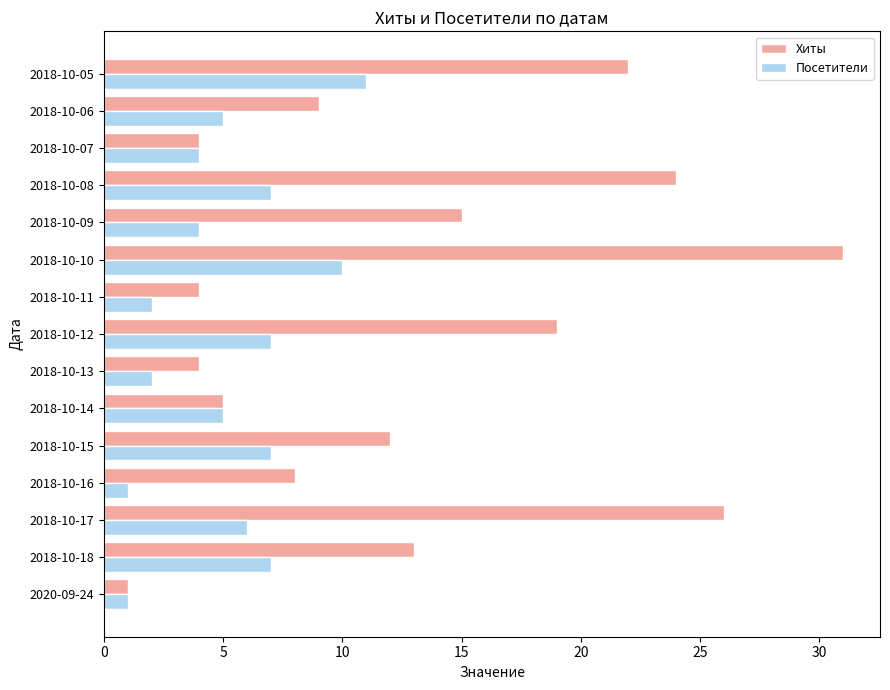

Which series has the widest spread of values?

Хиты